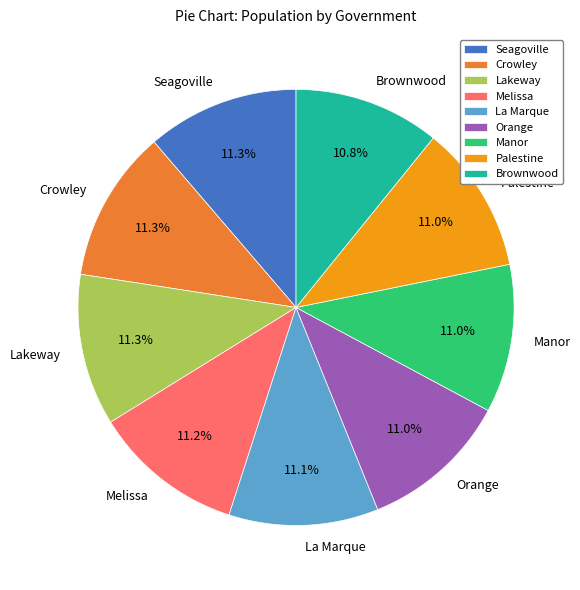

Does Palestine represent more than half of the total?

No